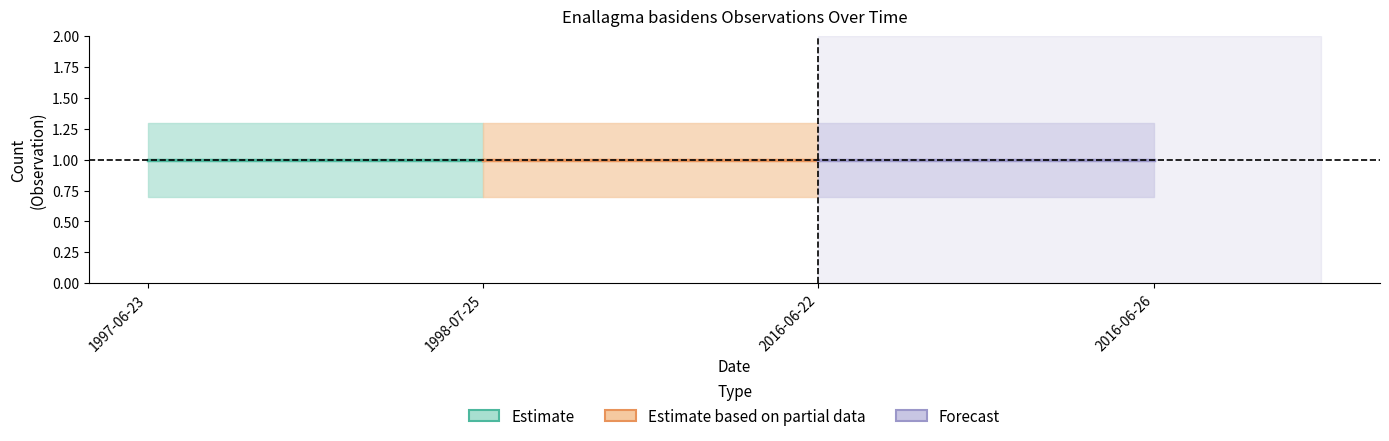

True or false: Count_upper and Count_lower intersect in this chart.

False